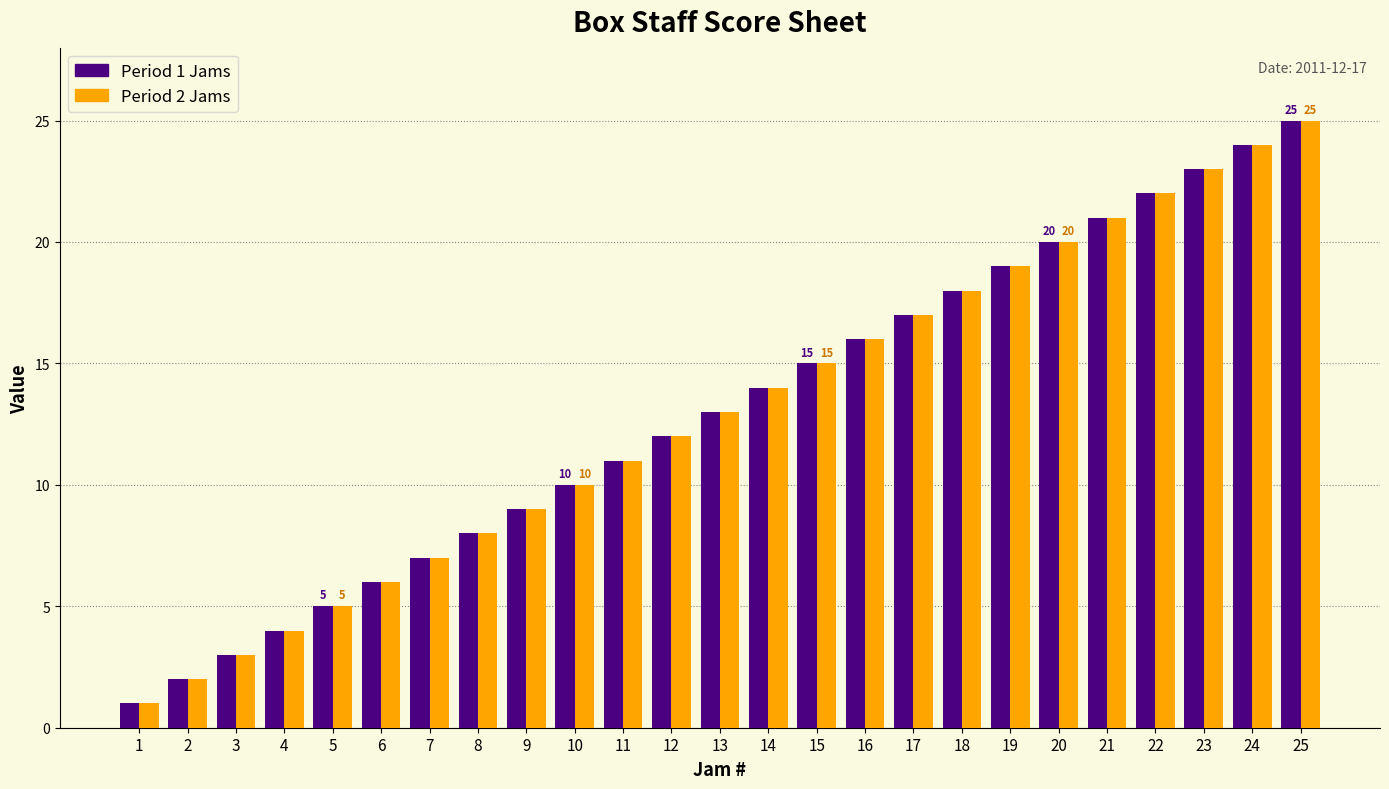

What is the total value across all series at 13?

26